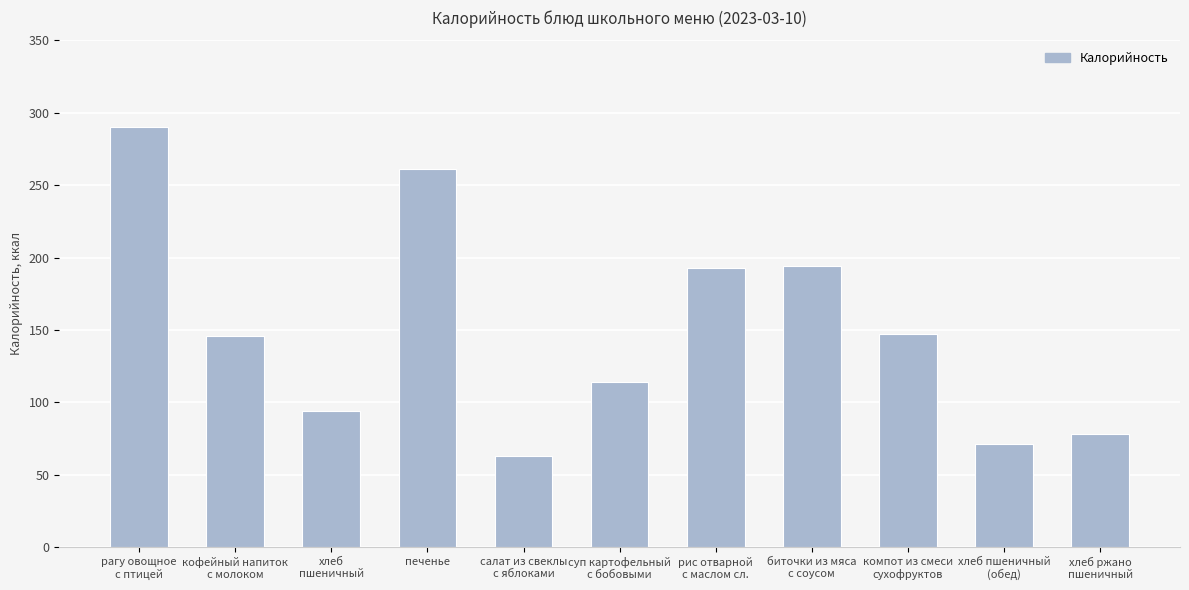

Which label corresponds to the smallest value in the chart?

салат из свеклы
с яблоками